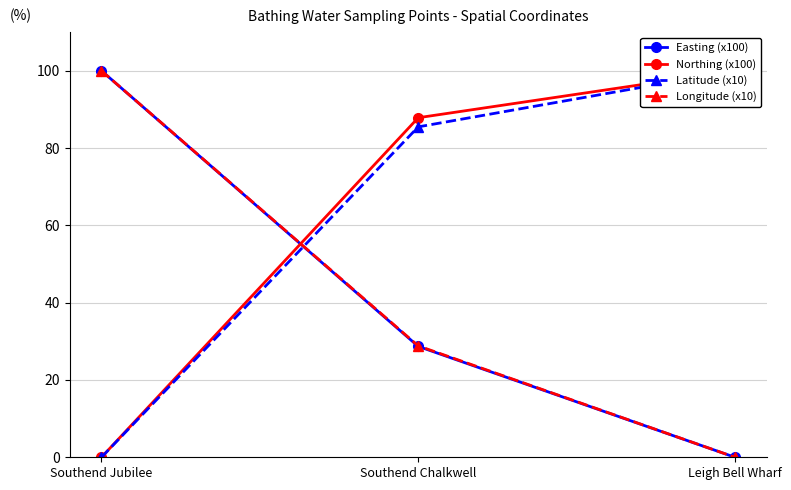

What is the difference between the Longitude (x10) values at Leigh Bell Wharf and Southend Jubilee?

100.0